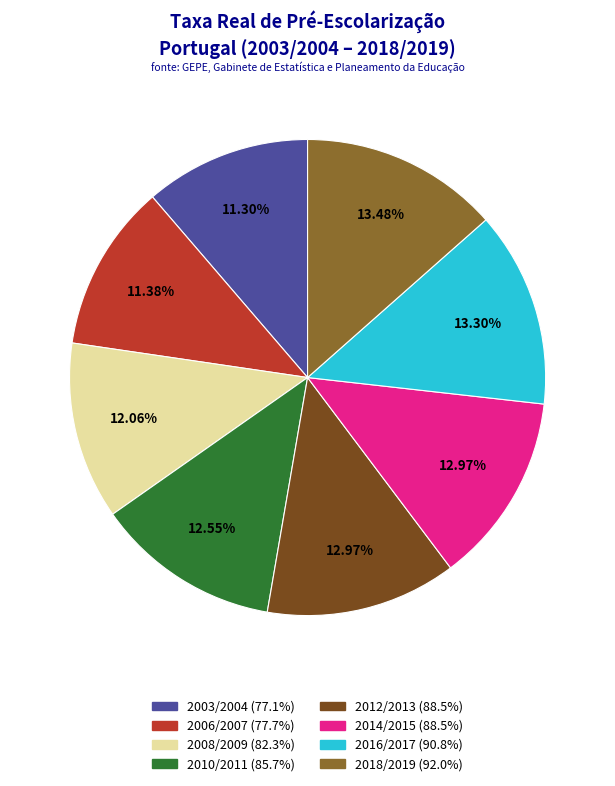

Is there a majority slice in this chart?

No